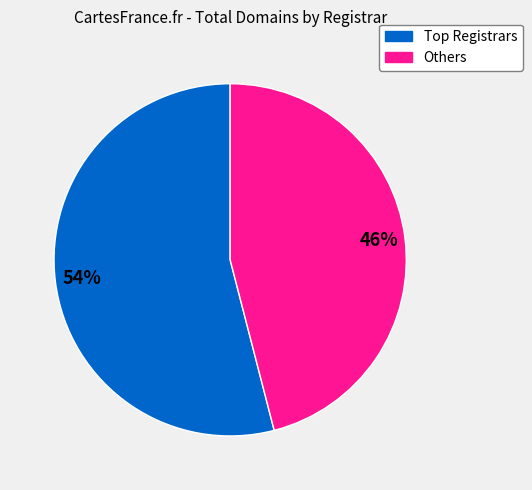

To the nearest percent, what is the average slice percentage?

50%